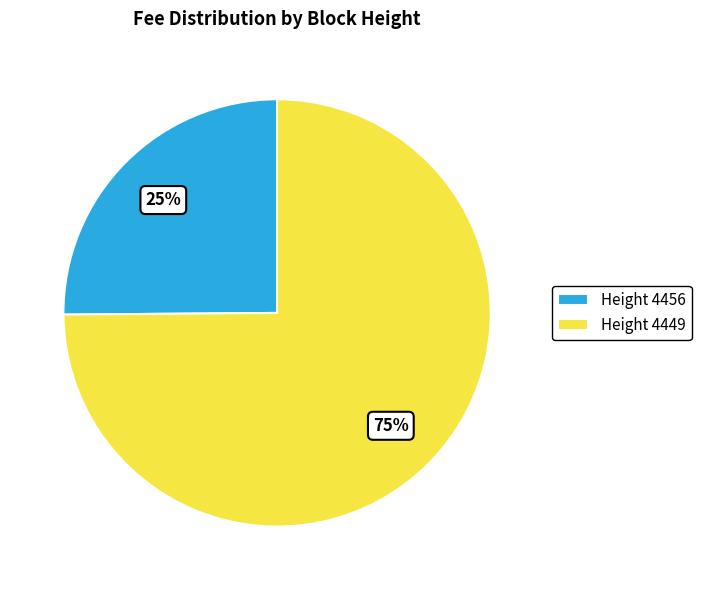

The Height 4449 slice represents 65% of the pie. True or false?

False